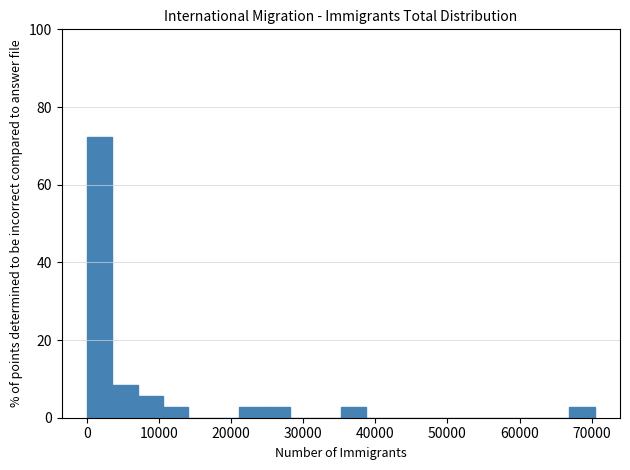

Read against the x-axis, roughly where is the centre of the tallest bar?

2000